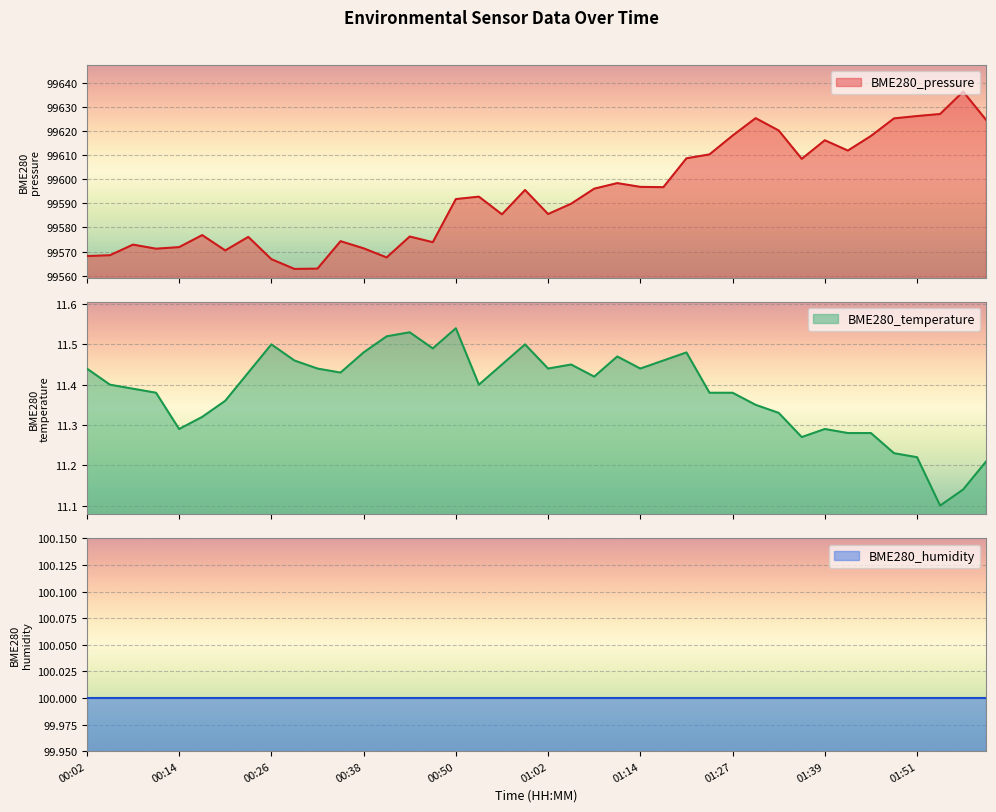

True or false: BME280_temperature and BME280_pressure intersect in this chart.

False